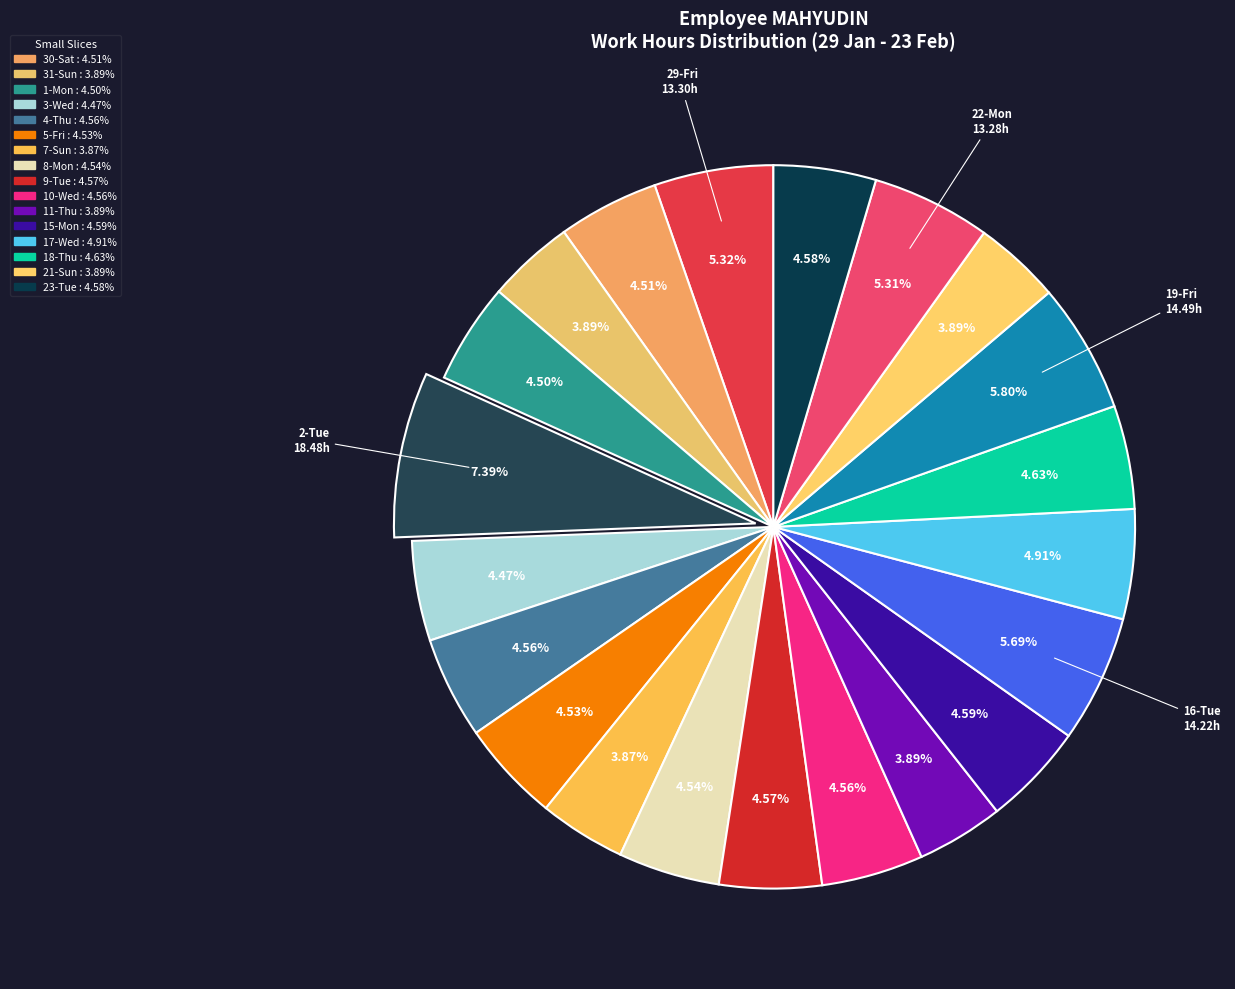

What is the largest slice in the pie chart?

2-Tue